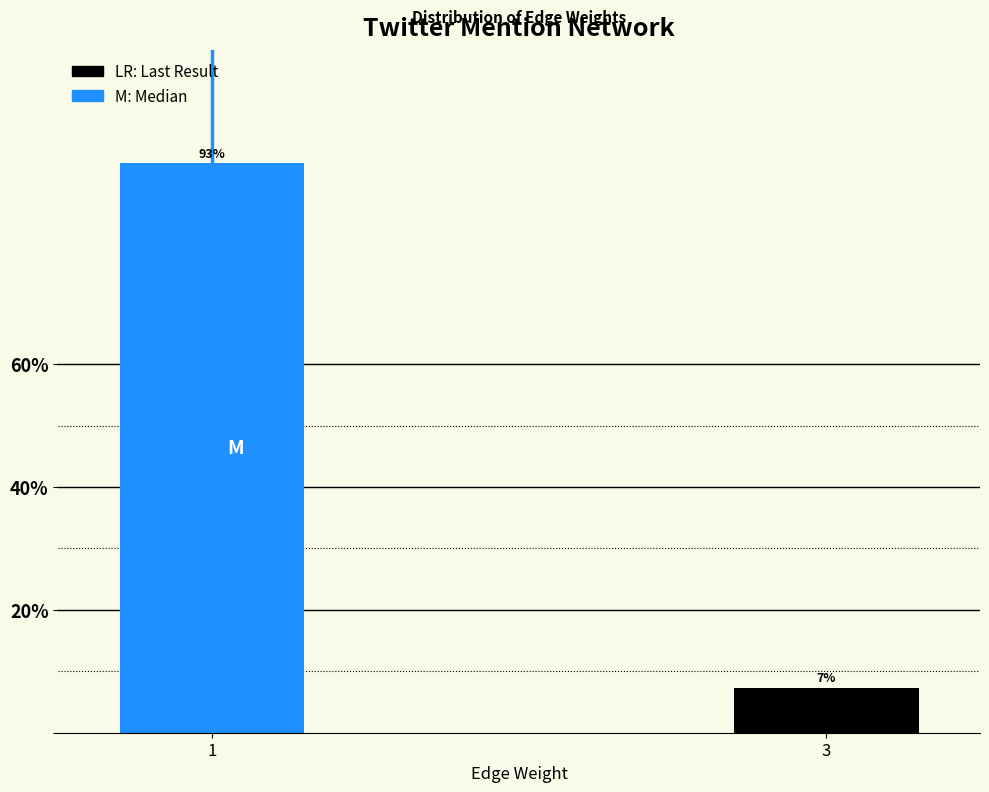

What is the value of the 2nd bar from the left?

7.3